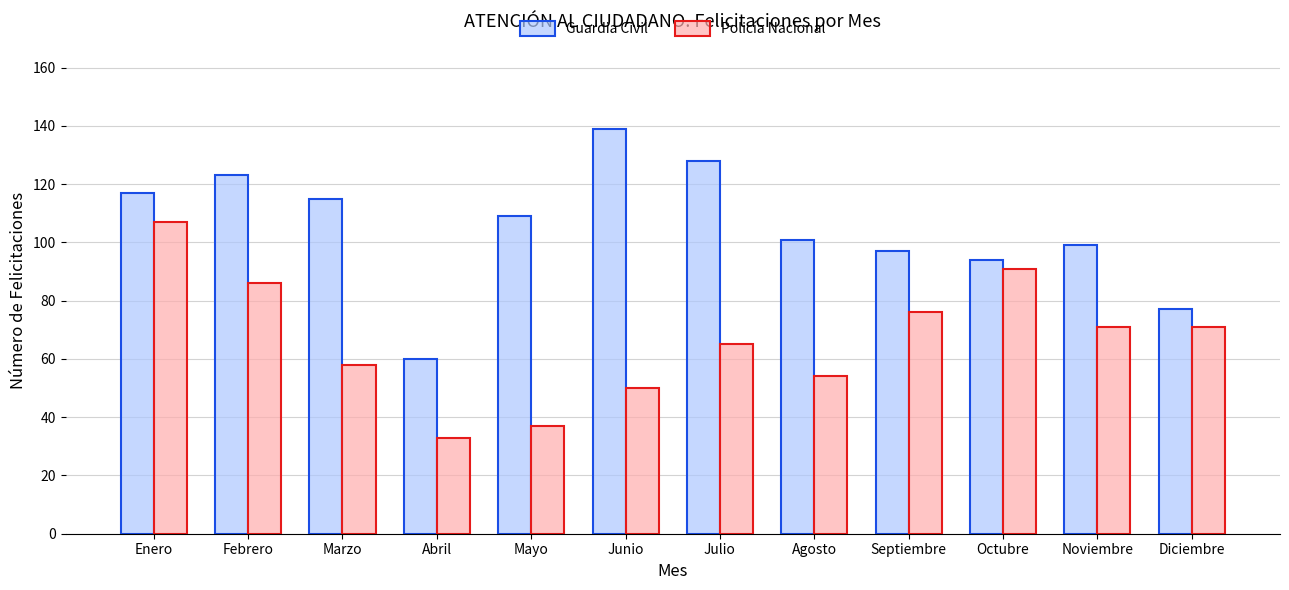

What is the average value of the Guardia Civil series?

105